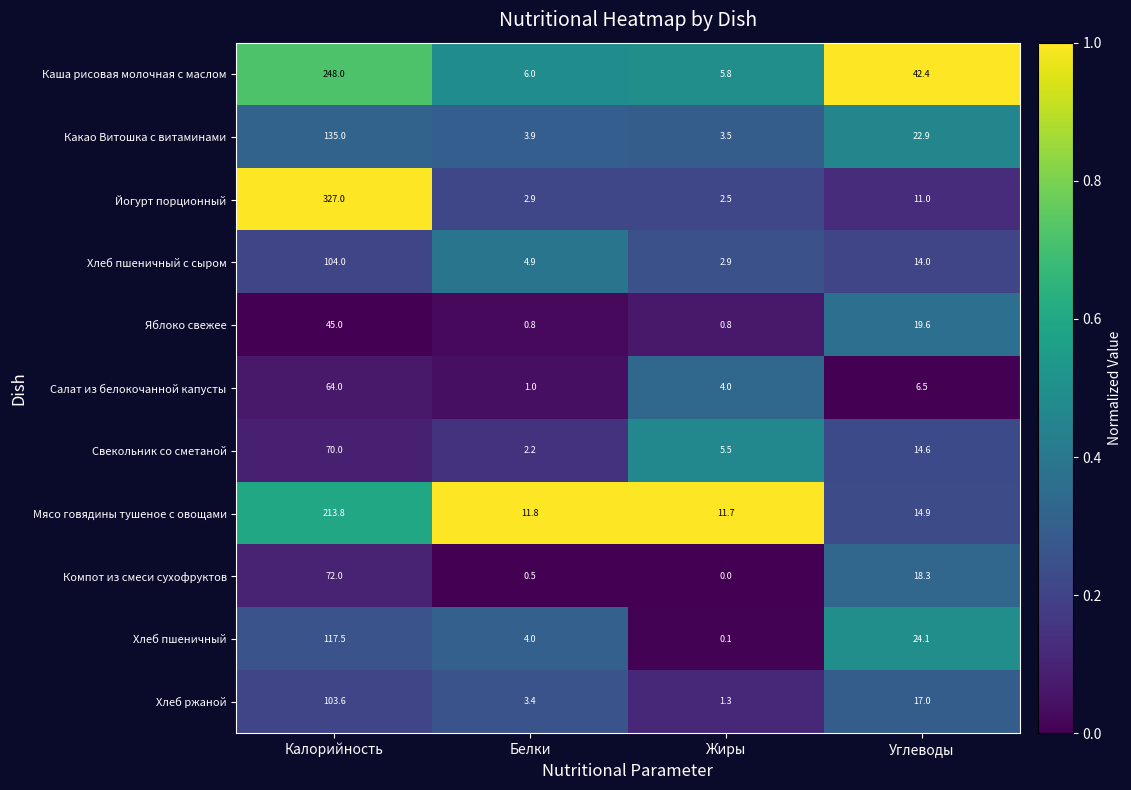

What value does the Свекольник со сметаной series have at Белки?

2.2